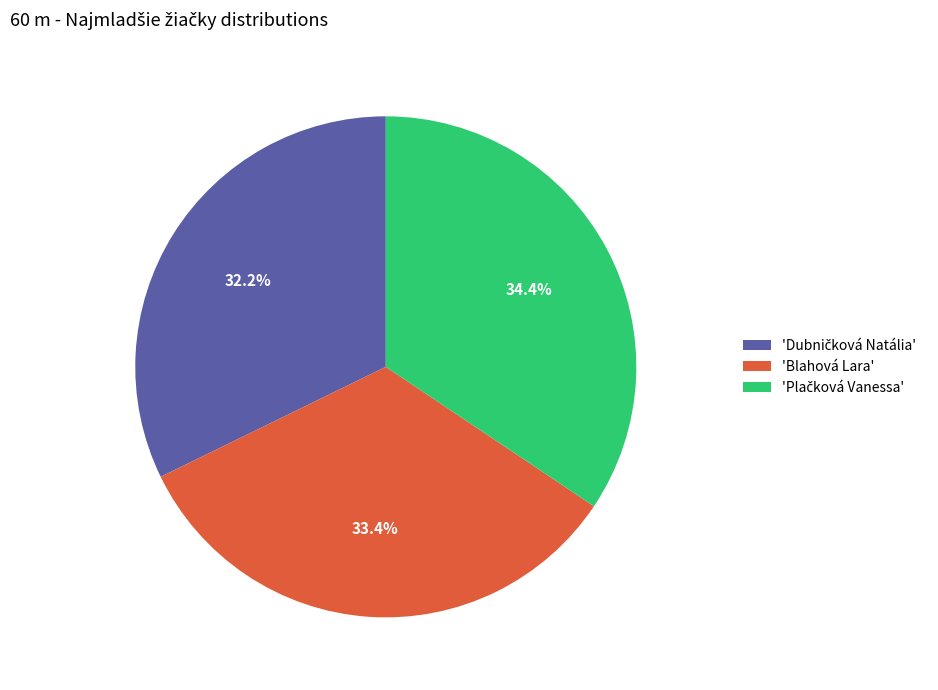

Is there a majority slice in this chart?

No